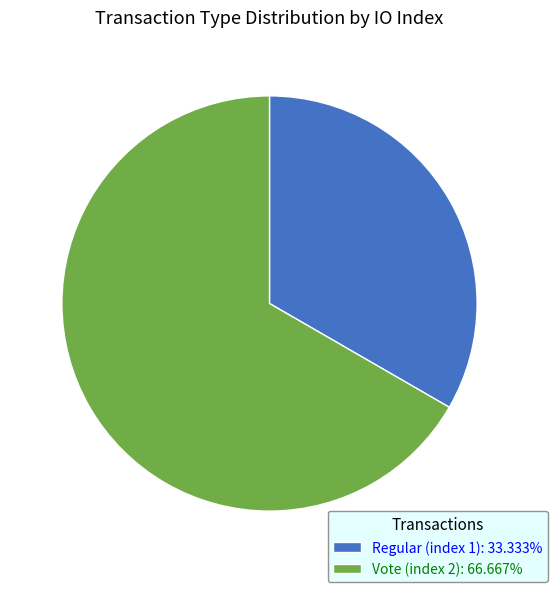

True or false: Vote (index 2) accounts for 67% of the total.

True